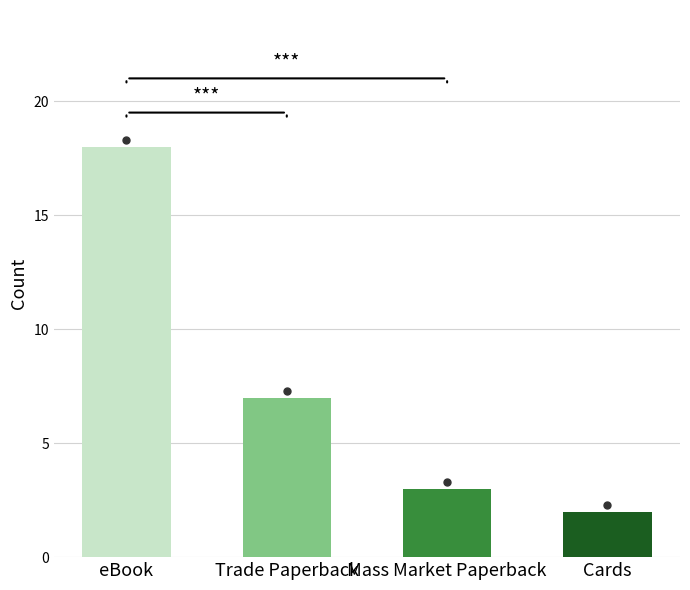

At which label does the data first exceed 7?

eBook